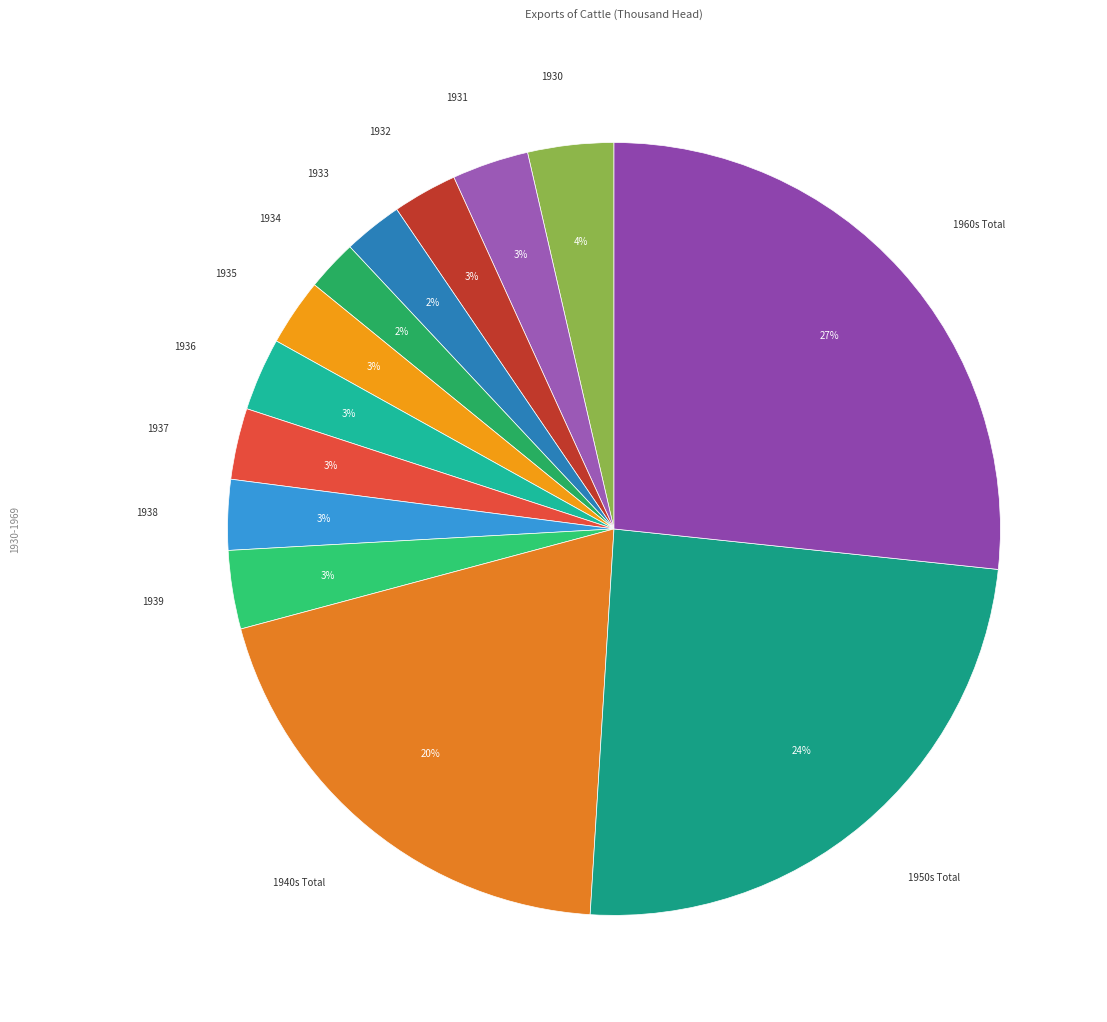

Is 1960s Total the majority of the pie?

No